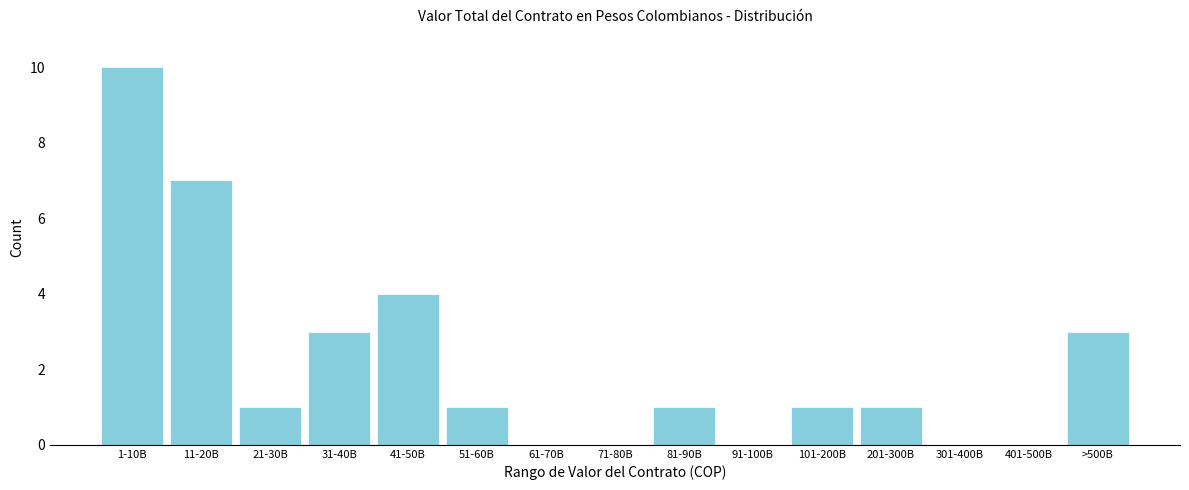

Reading left to right, what are all the values shown in this chart?

1-10B=10	11-20B=7	21-30B=1	31-40B=3	41-50B=4	51-60B=1	61-70B=0	71-80B=0	81-90B=1	91-100B=0	101-200B=1	201-300B=1	301-400B=0	401-500B=0	>500B=3